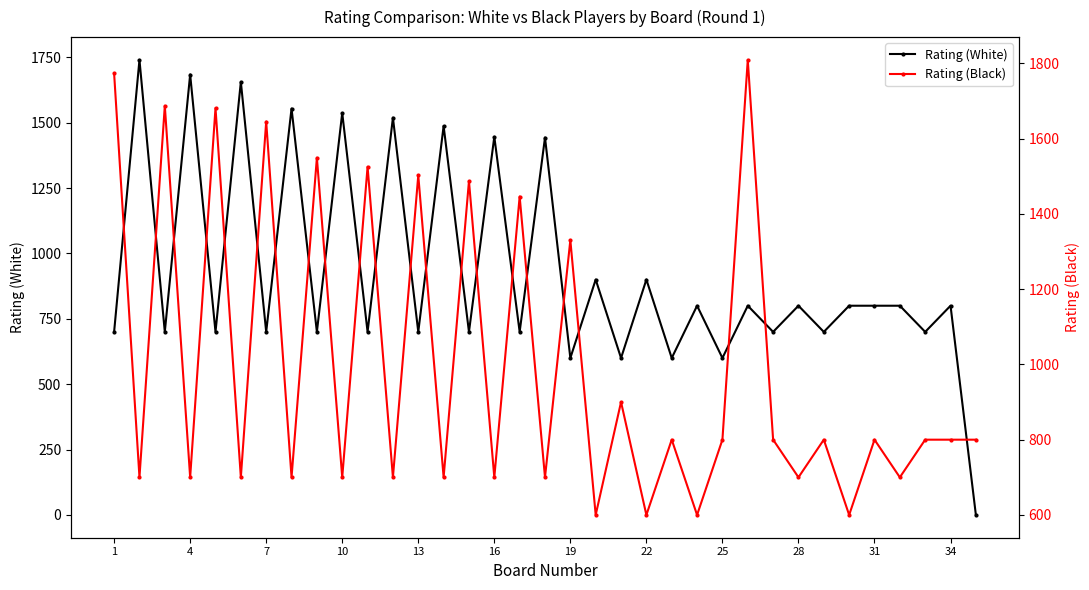

How many values in Rating (White) are above zero?

34